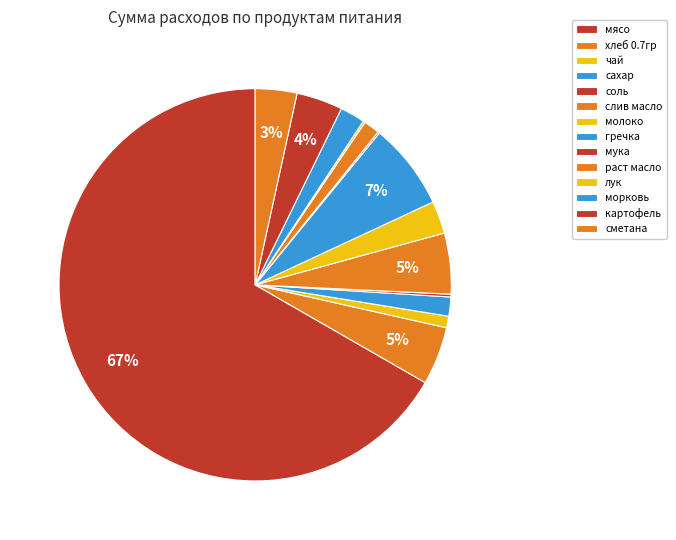

To the nearest percent, what percentage of the pie is слив масло?

5%